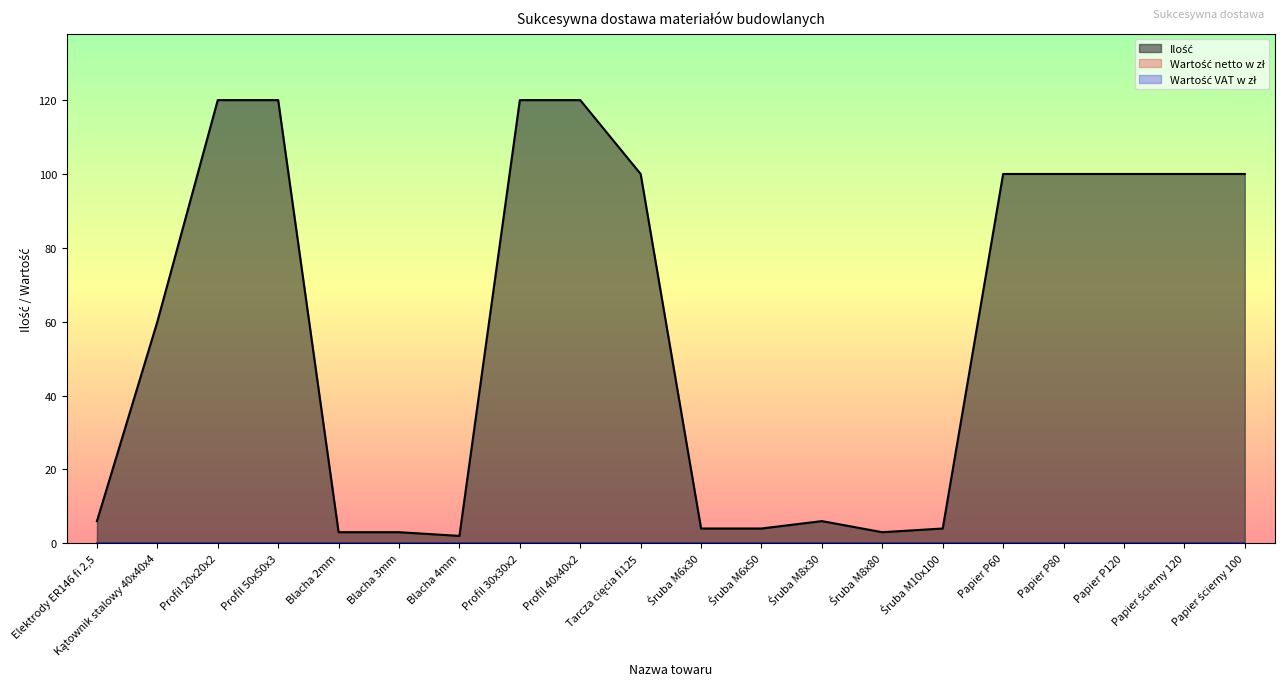

True or false: Wartość VAT (0) and Wartość netto (0) intersect in this chart.

False